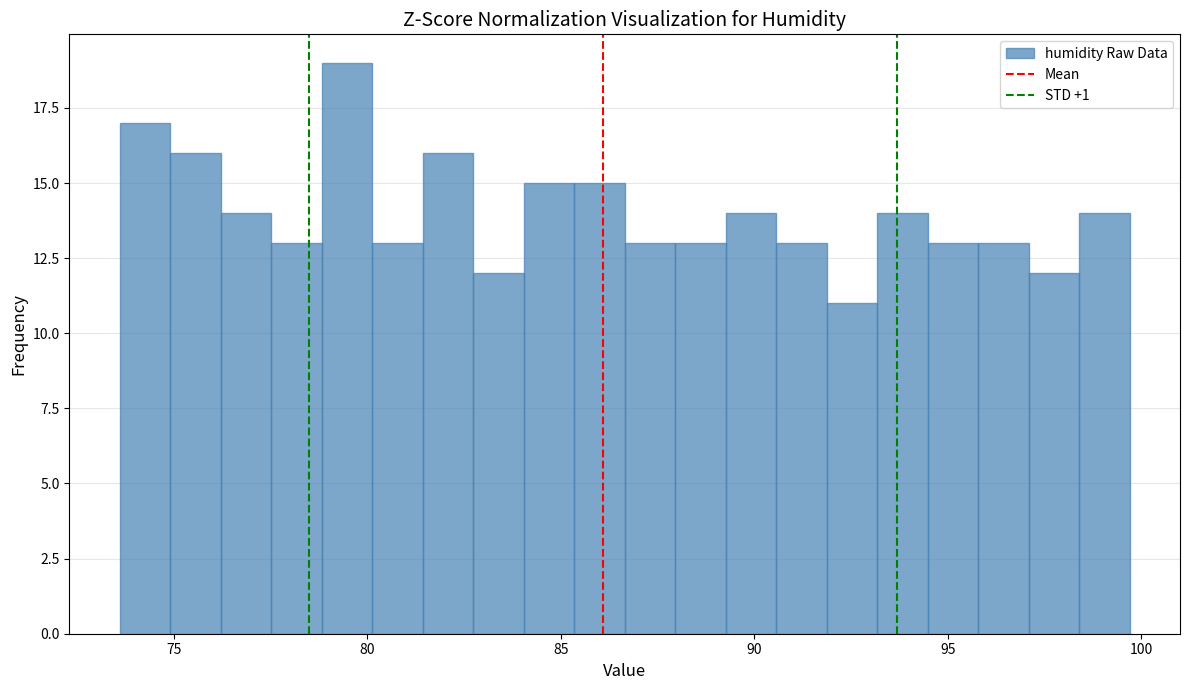

Read against the x-axis, roughly where is the centre of the tallest bar?

79.5